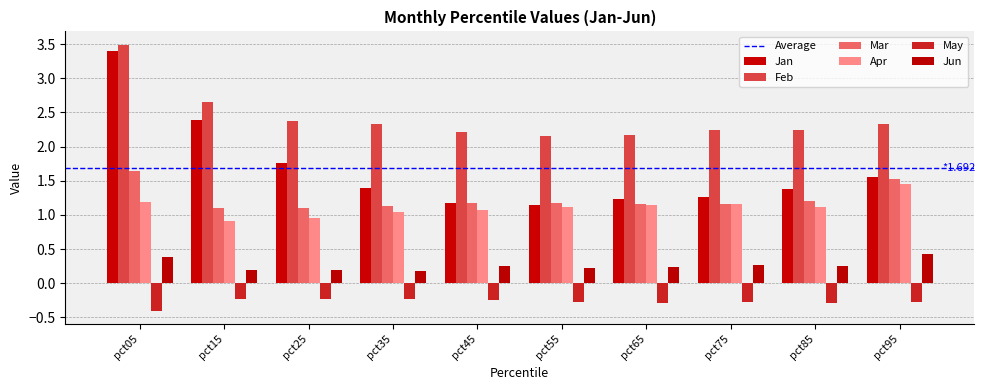

Are the bars horizontal?

No